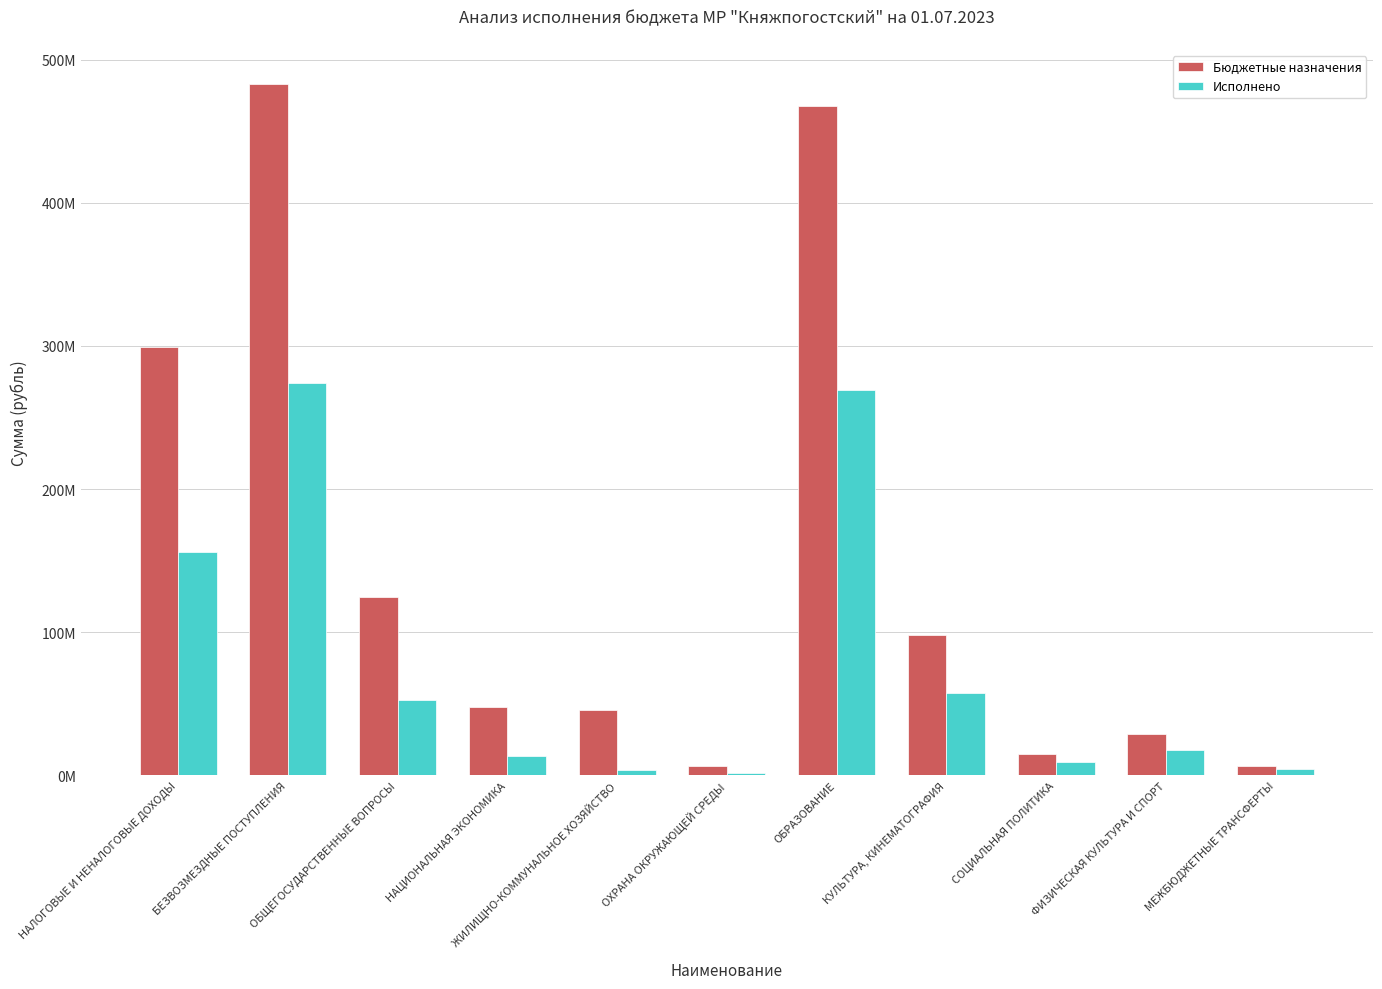

What are all the series names shown in the legend?

Бюджетные назначения, Исполнено